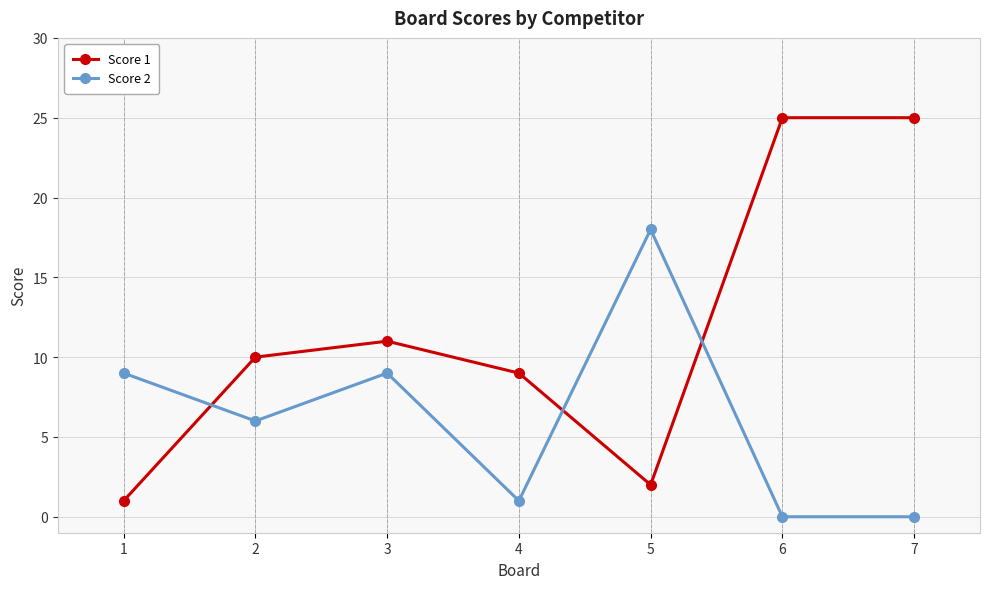

How many data points does each series have?

7